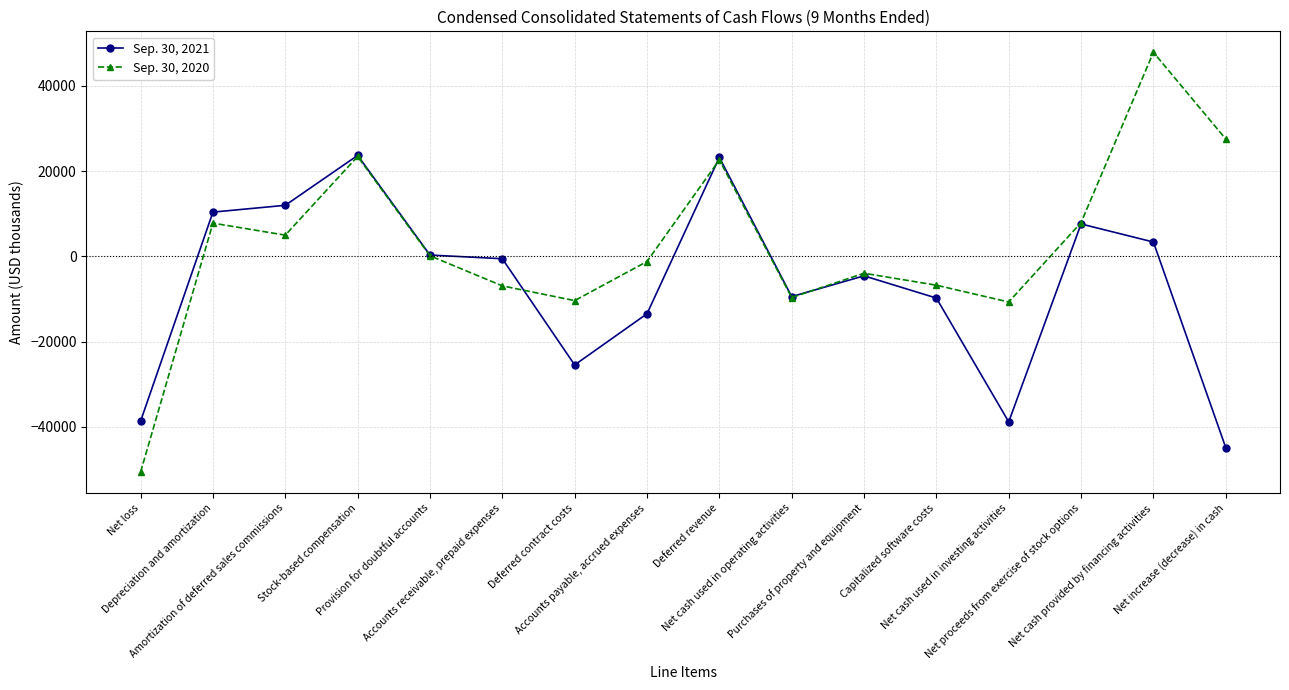

At which label is Sep. 30, 2020 closest to -1346?

Accounts payable, accrued expenses